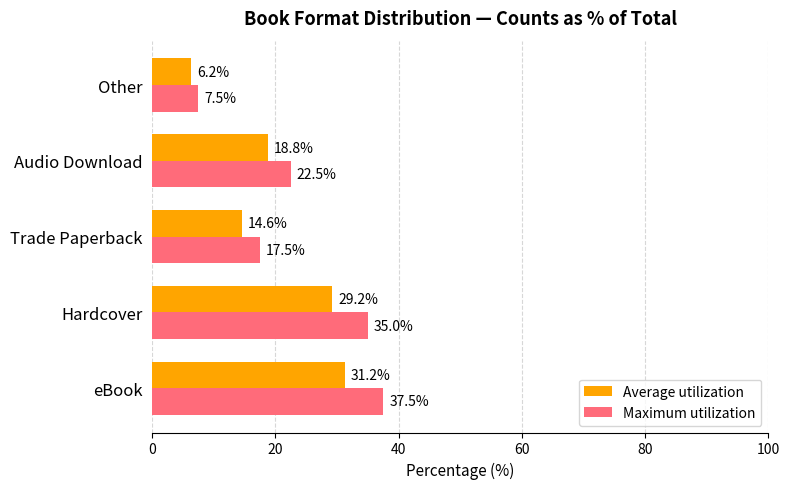

The Average utilization series shows 51.5 at Hardcover. True or false?

False